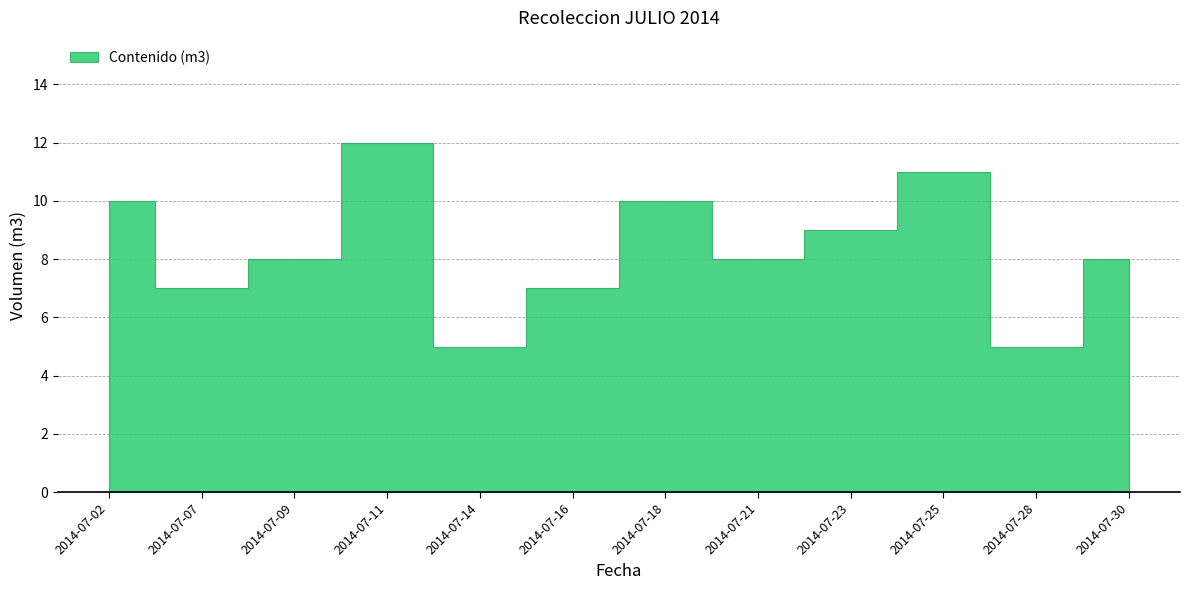

What is the change in value from 2014-07-14 to 2014-07-25?

+6